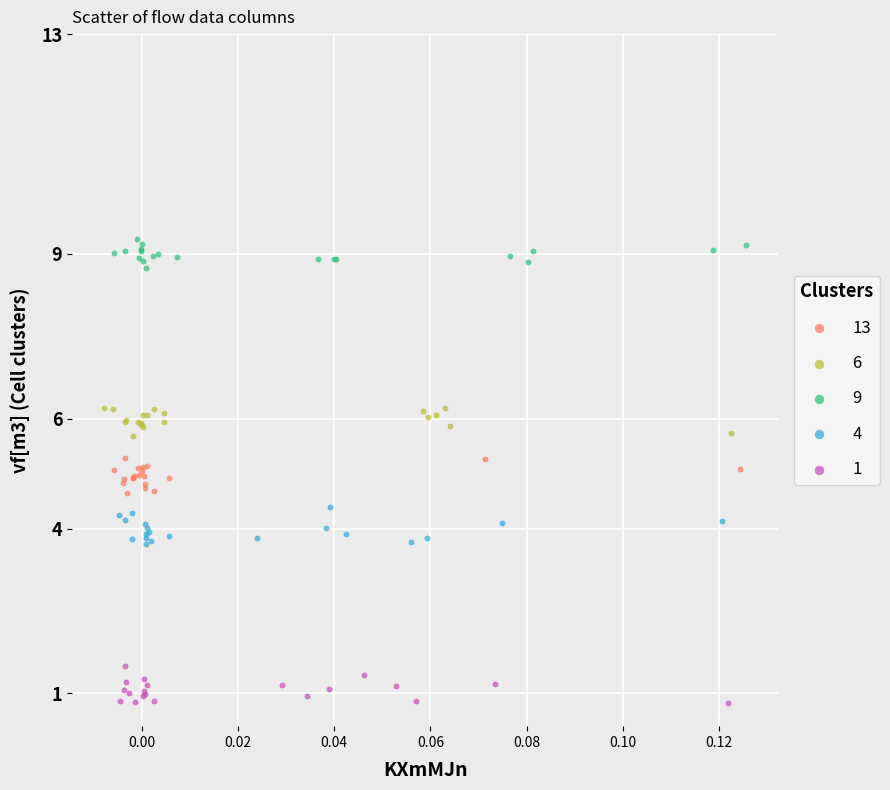

Which series contains the highest Y value?

9